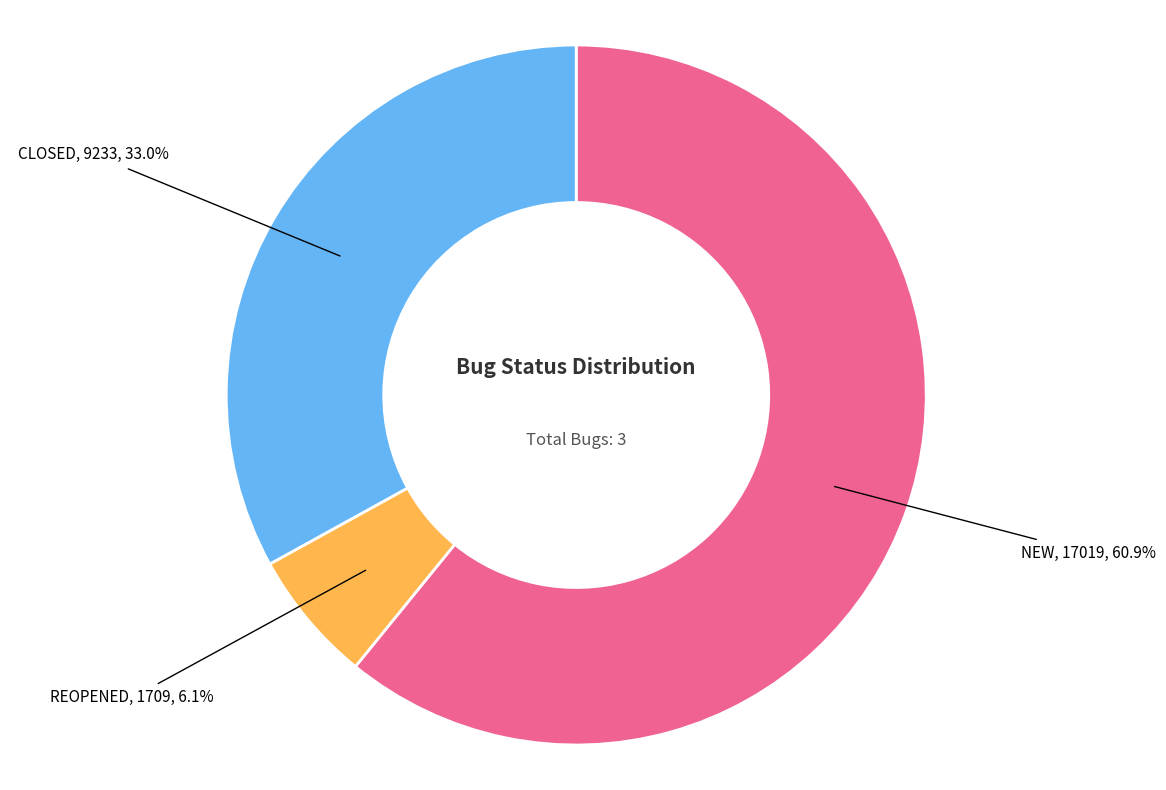

Is there any slice that represents more than half of the pie?

Yes